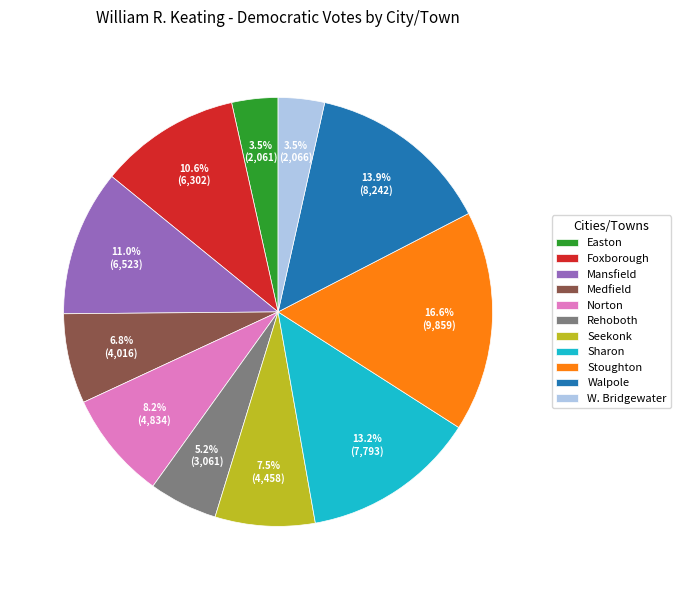

The W. Bridgewater slice represents 14% of the pie. True or false?

False